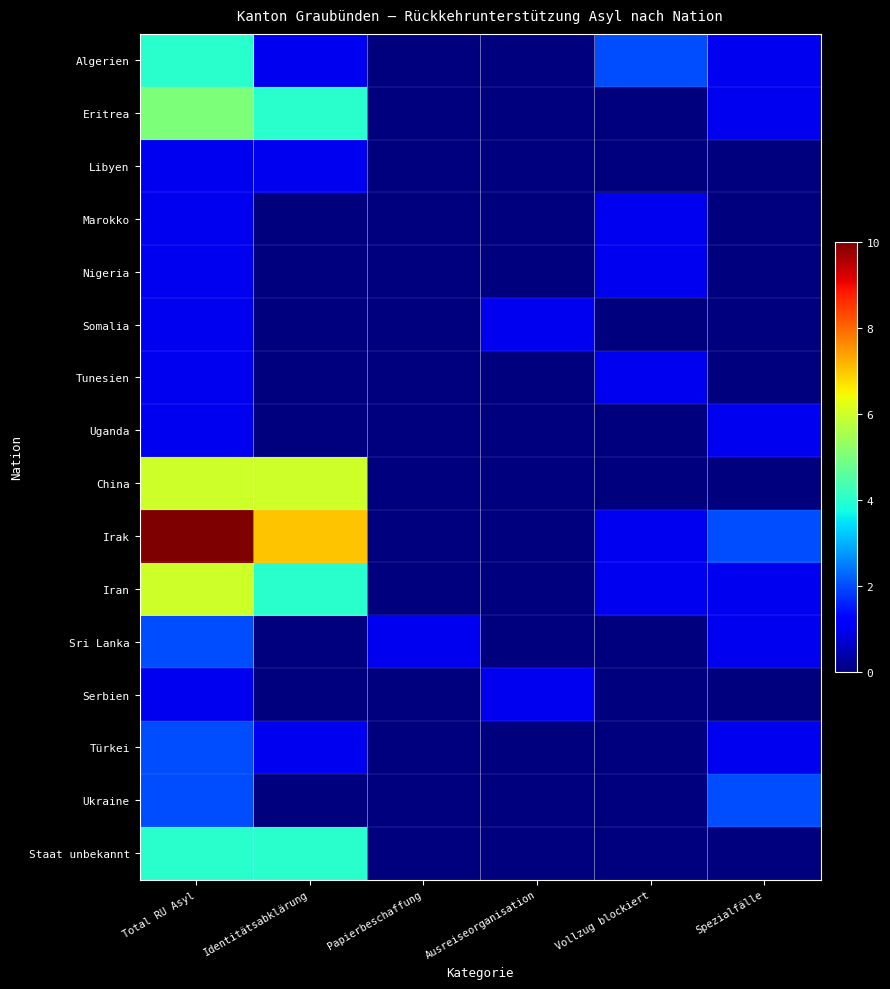

Count the number of data series in this chart.

16